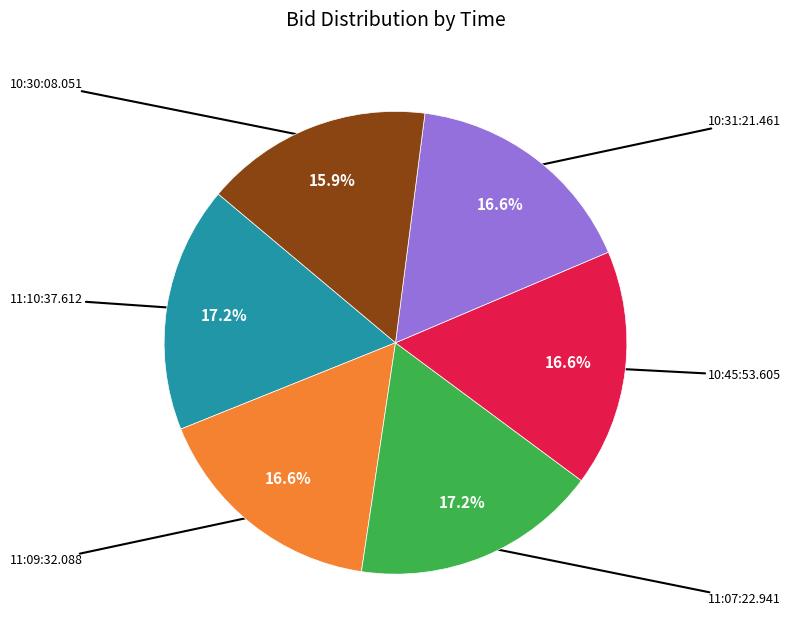

Which slice is the smallest?

10:30:08.051